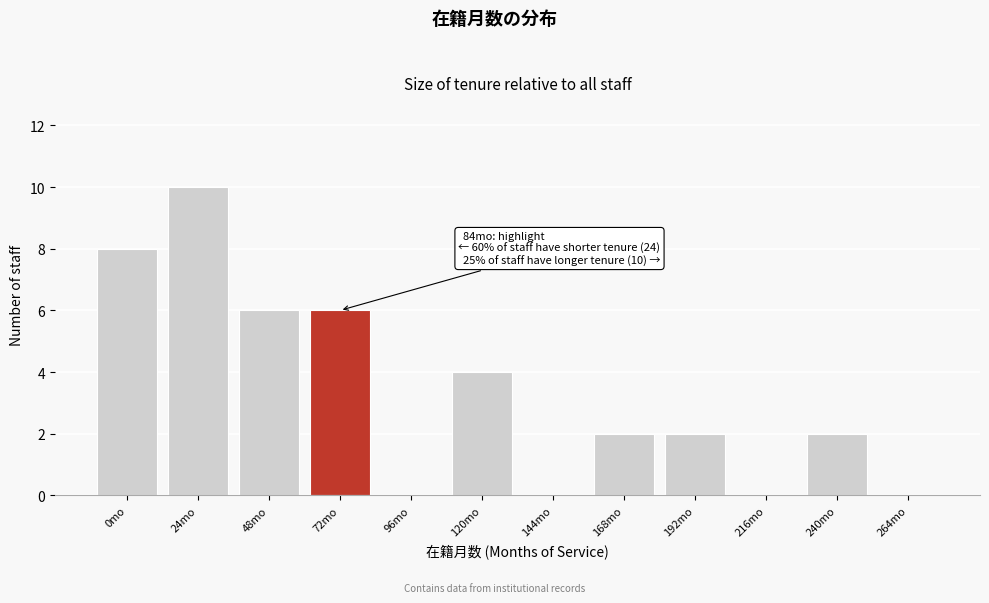

Reading right to left, transcribe all the data shown in this chart.

264mo=0	240mo=2	216mo=0	192mo=2	168mo=2	144mo=0	120mo=4	96mo=0	72mo=6	48mo=6	24mo=10	0mo=8